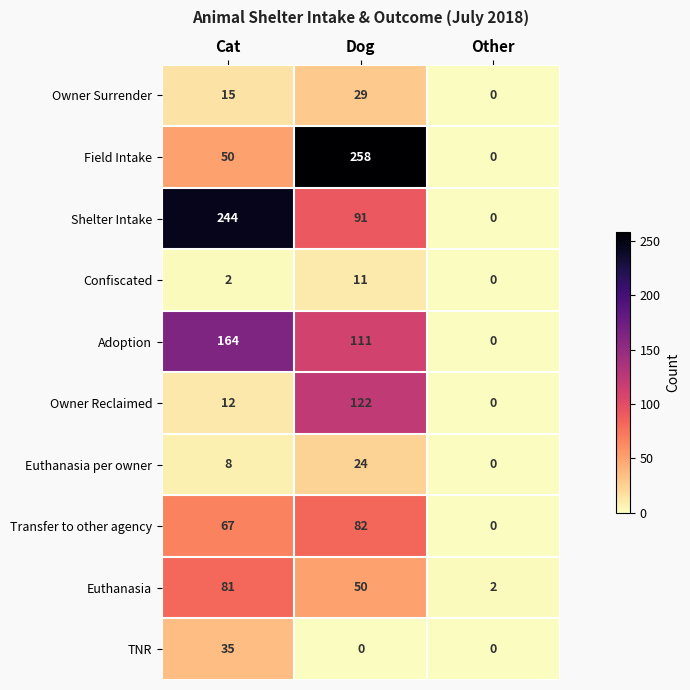

Reading left to right, transcribe all the data shown in this chart.

Owner Surrender: 15	29	0
Field Intake: 50	258	0
Shelter Intake: 244	91	0
Confiscated: 2	11	0
Adoption: 164	111	0
Owner Reclaimed: 12	122	0
Euthanasia per owner: 8	24	0
Transfer to other agency: 67	82	0
Euthanasia: 81	50	2
TNR: 35	0	0